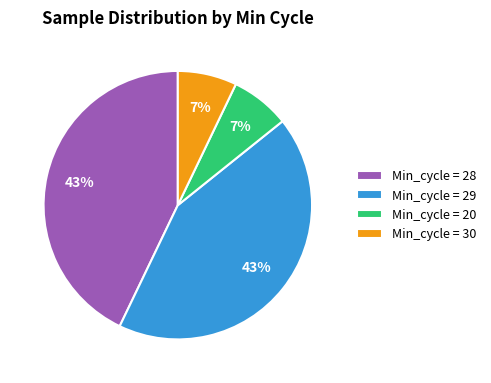

Does Min_cycle = 28 account for over 50% of the chart?

No